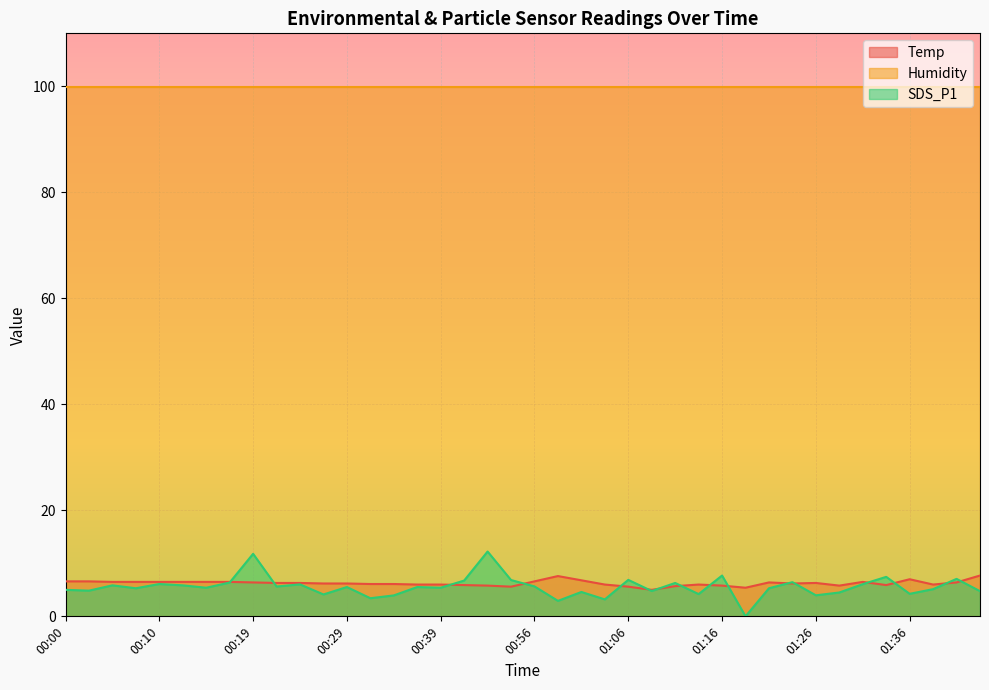

How many values in the SDS_P1 series exceed 5?

25